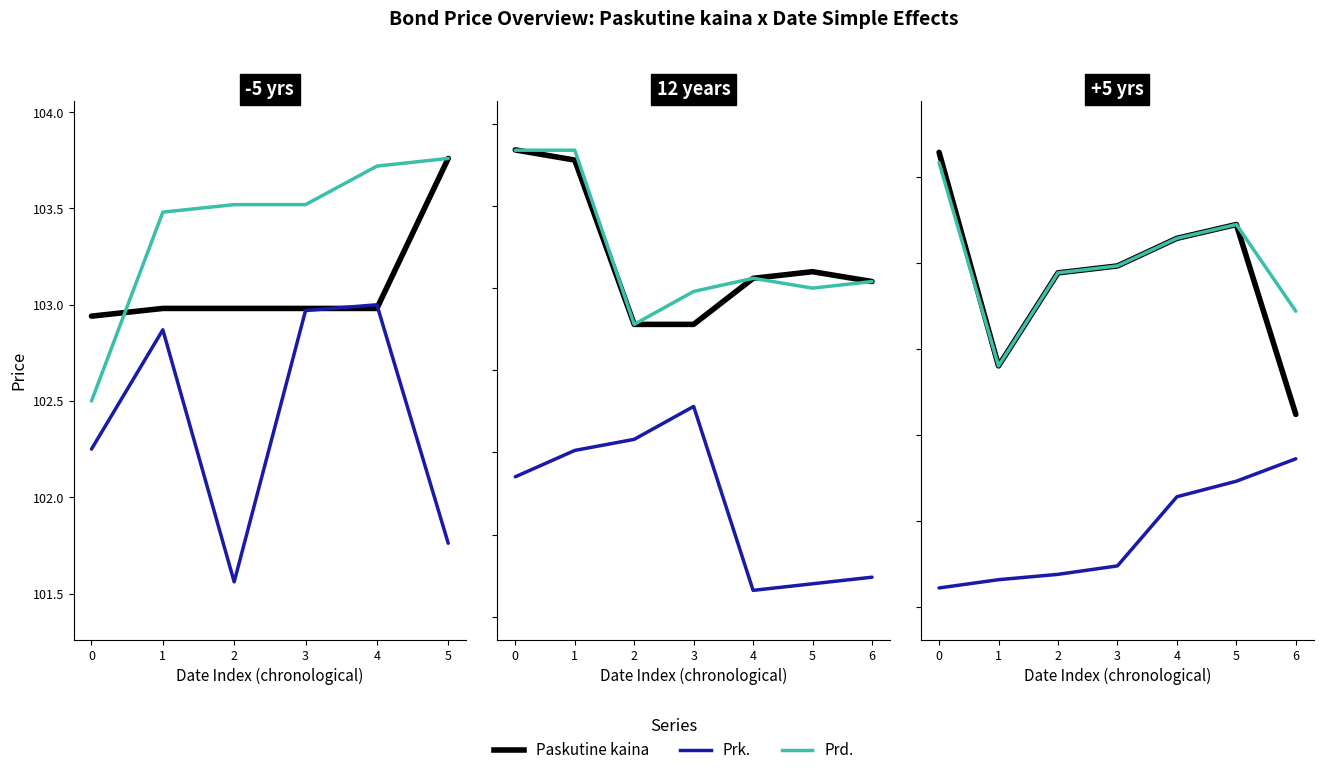

What is the average value of the Prk. series?

100.9